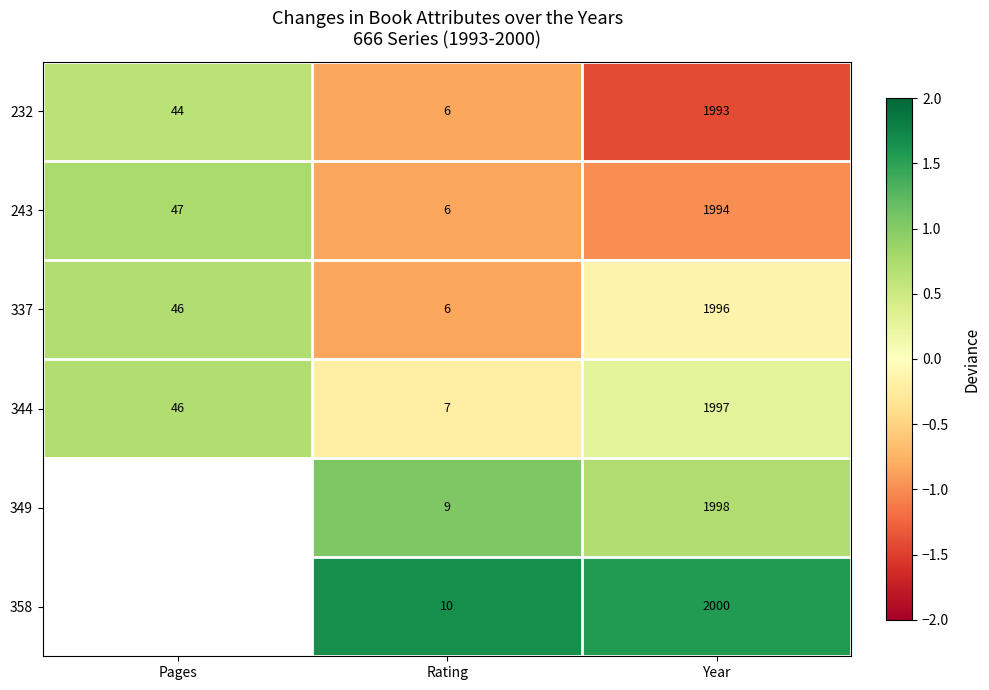

Is the value of 337 at Pages greater than the value of 344 at Rating?

Yes